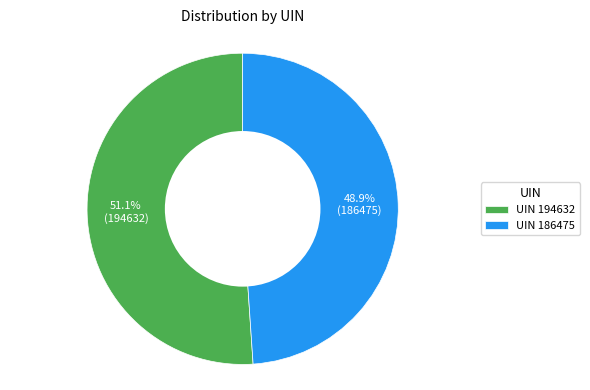

Does UIN 194632 represent more than half of the total?

Yes